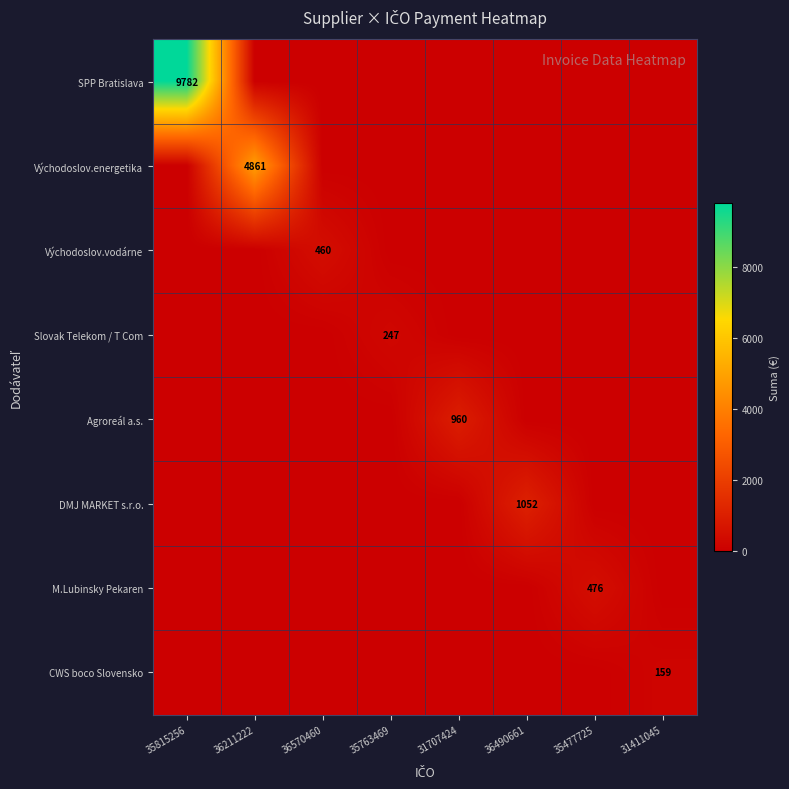

What is the average value of the SPP Bratislava series?

1222.8